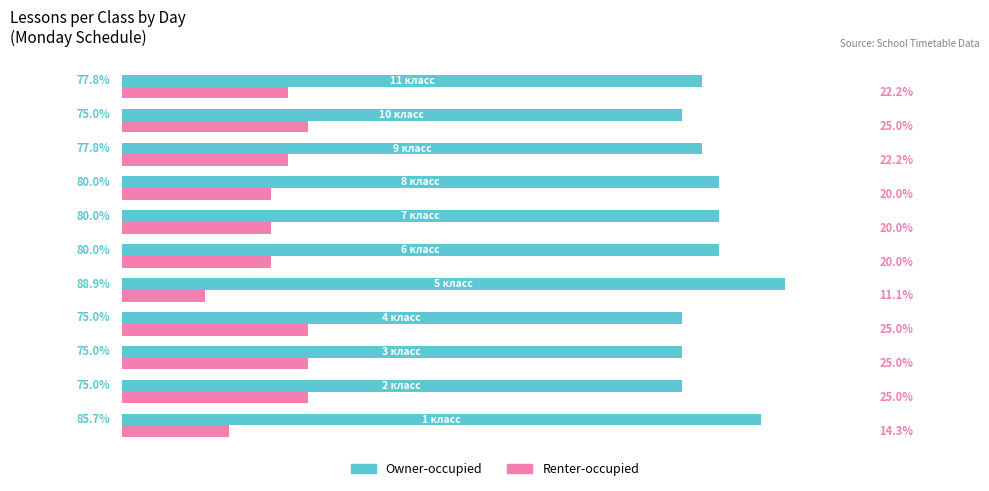

Rank the series by their average value, from lowest to highest.

Renter-occupied, Owner-occupied